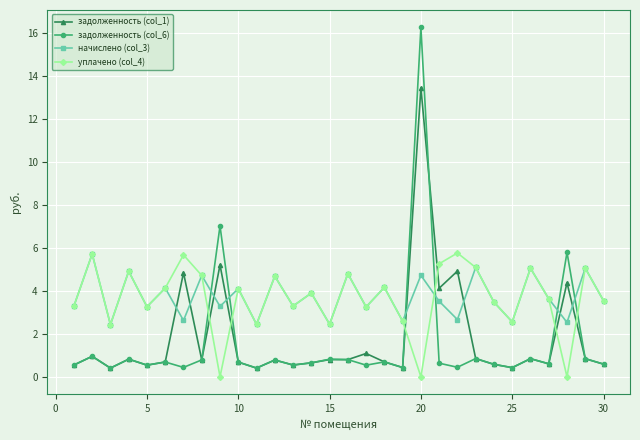

What is the value of the начислено (col_3) point at the 29th from the left?

5.1